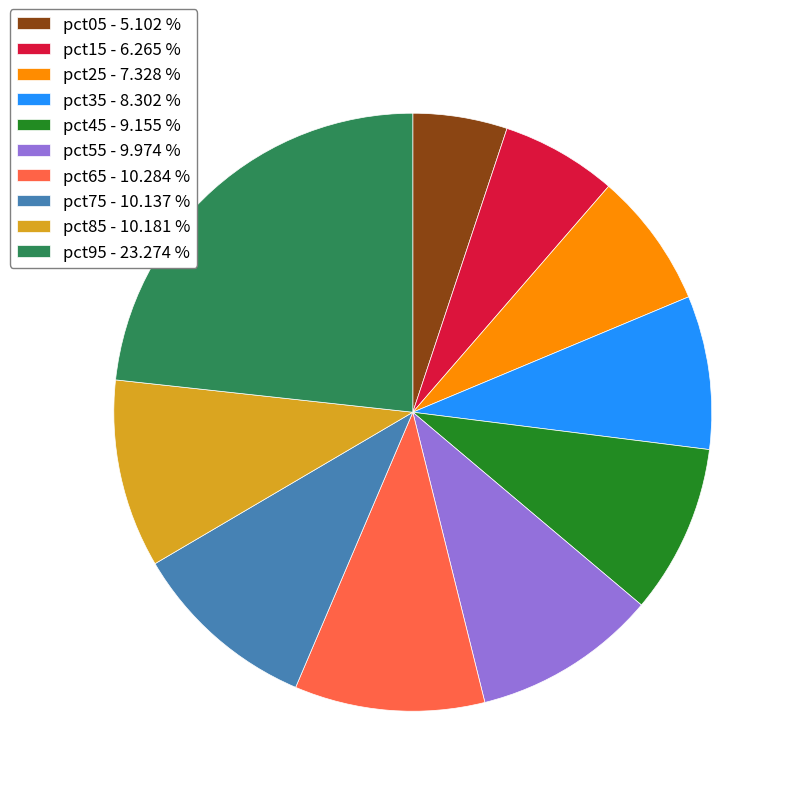

Which has a higher value, pct25 or pct75?

pct75